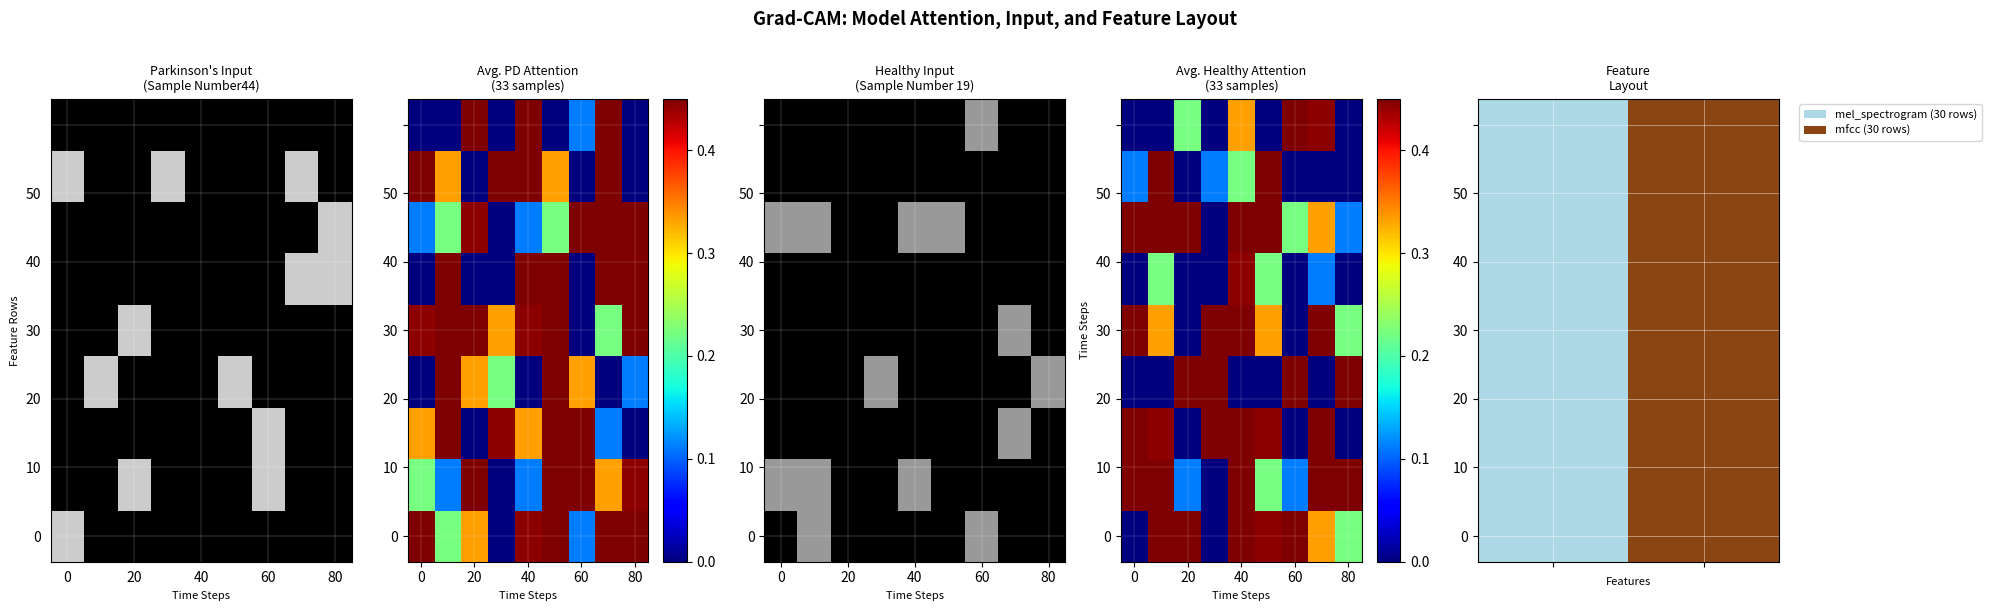

Between 0 and 20, which is larger?

20